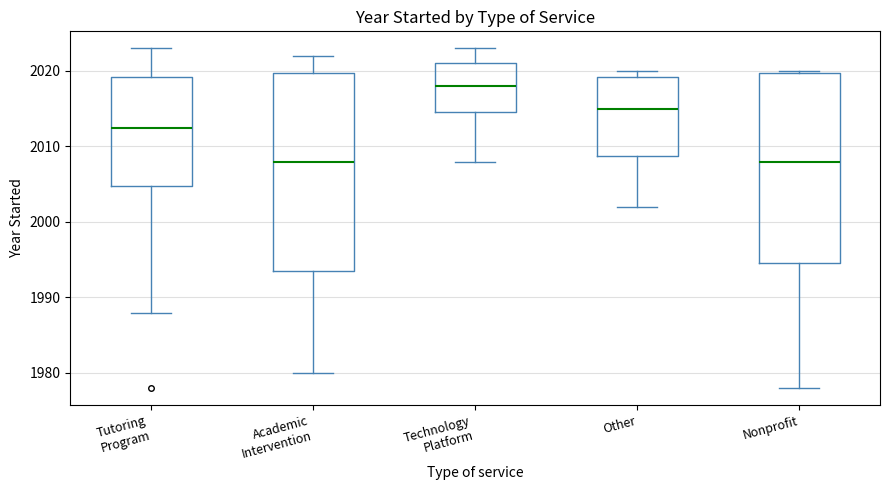

Reading left to right, read every box against the y-axis: the position of its median line, the range the box covers, and the ends of its whiskers. The values are not printed on the chart, so give them approximately, as read against the axis.

Tutoring Program: median 2013, box 2005 to 2019, whiskers 1988 to 2023
Academic Intervention: median 2008, box 1994 to 2020, whiskers 1980 to 2022
Technology Platform: median 2018, box 2015 to 2021, whiskers 2008 to 2023
Other: median 2015, box 2009 to 2019, whiskers 2002 to 2020
Nonprofit: median 2008, box 1995 to 2020, whiskers 1978 to 2020